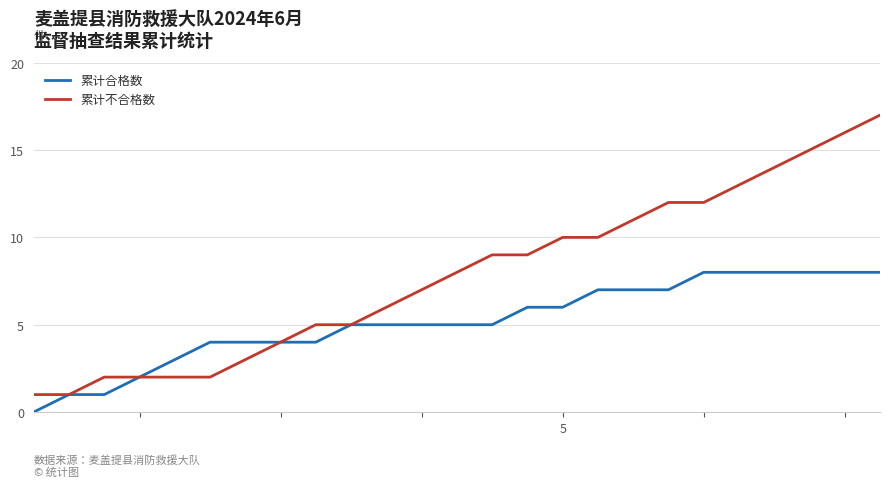

List the series in order of their overall mean, highest first.

累计不合格数, 累计合格数